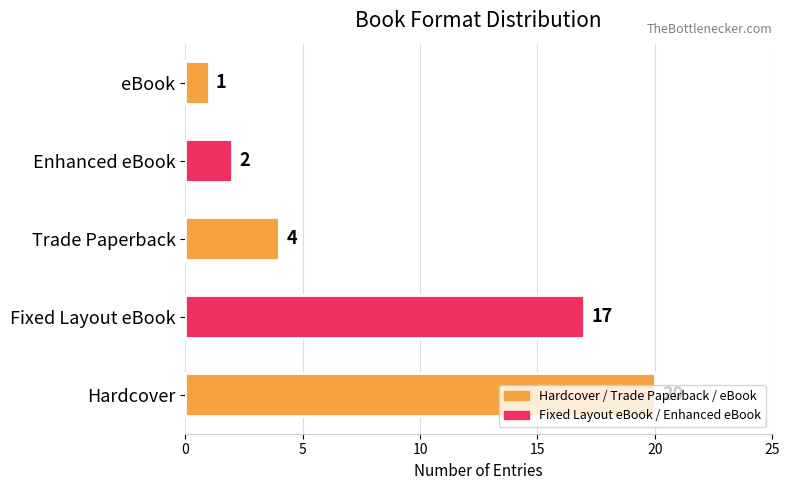

Which has a higher value, Fixed Layout eBook or eBook?

Fixed Layout eBook